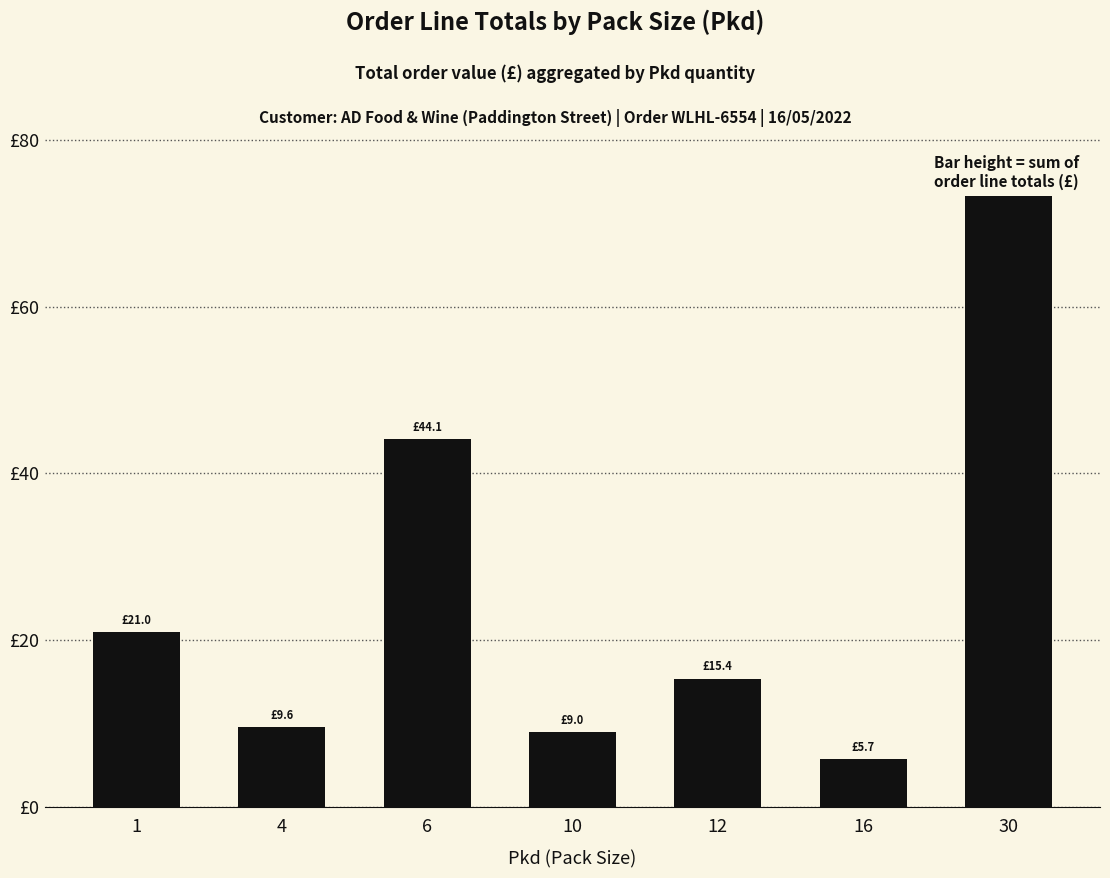

Which category has the highest value across all series?

30